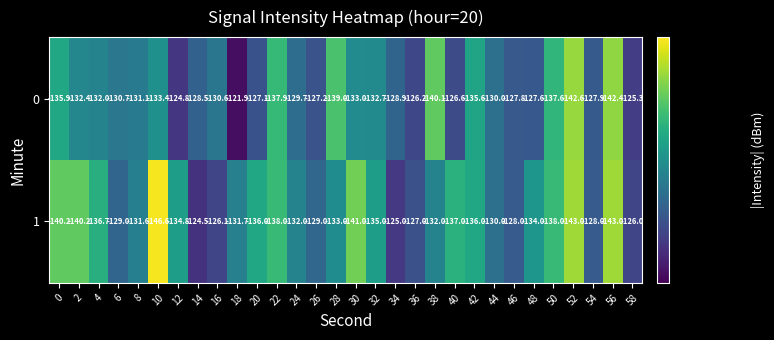

Which category has the lowest value in the 1 series?

10